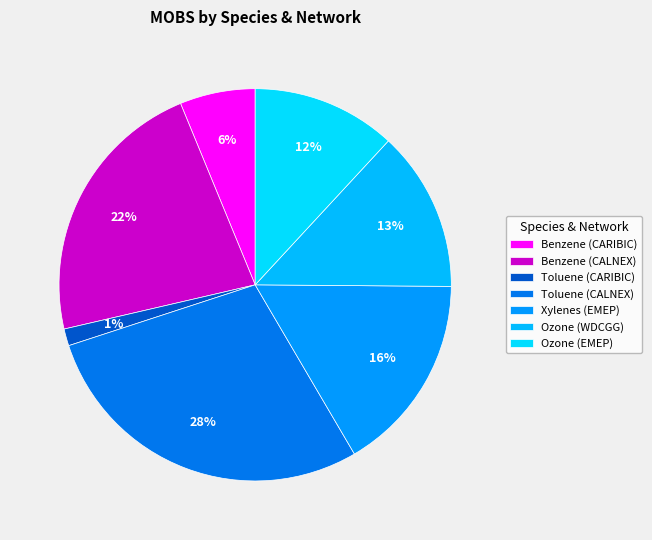

What is the smallest slice in the pie chart?

Toluene (CARIBIC)